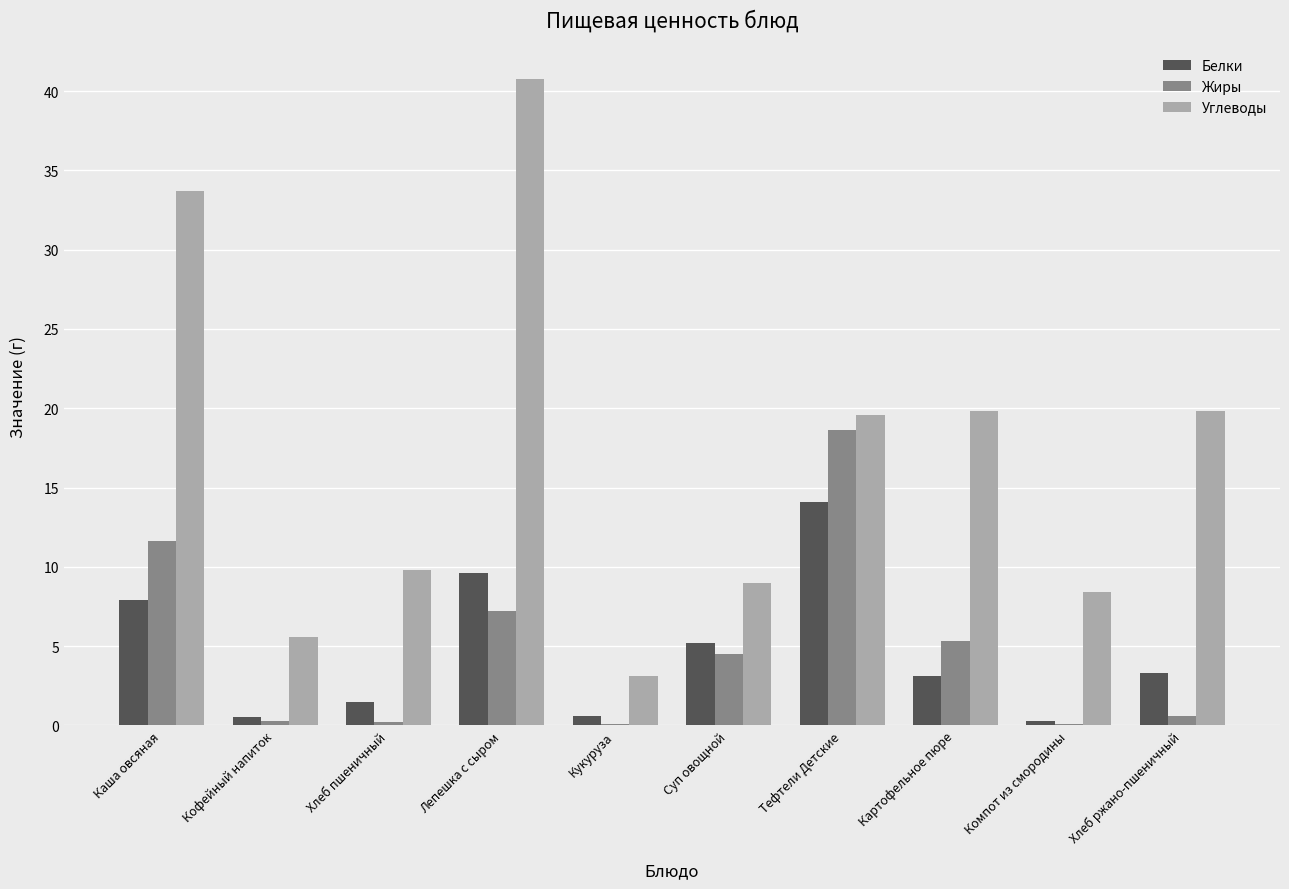

True or false: Белки has a value of 4.6 at Каша овсяная.

False